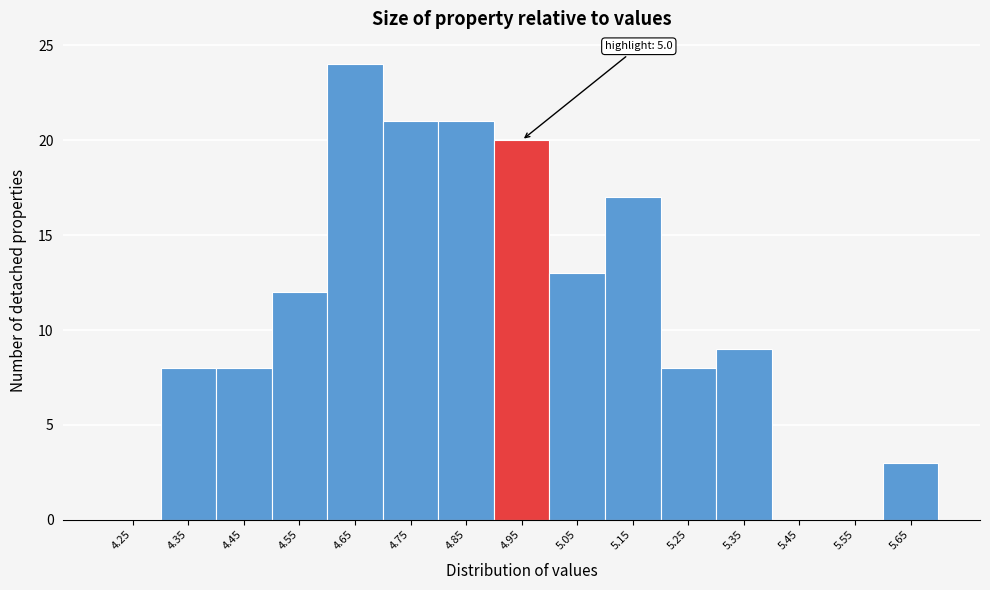

Reading left to right, transcribe all the data shown in this chart.

4.25=0	4.35=8	4.45=8	4.55=12	4.65=24	4.75=21	4.85=21	4.95=20	5.05=13	5.15=17	5.25=8	5.35=9	5.45=0	5.55=0	5.65=3